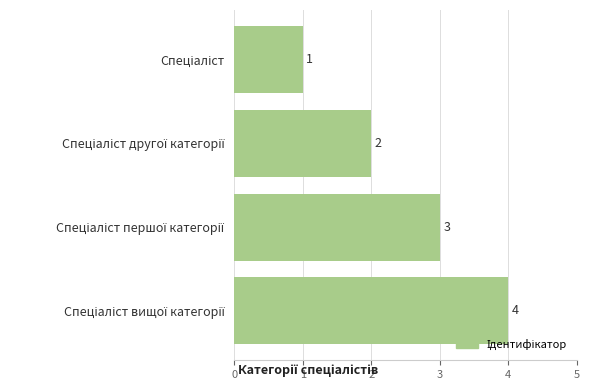

What is the greatest value displayed?

4